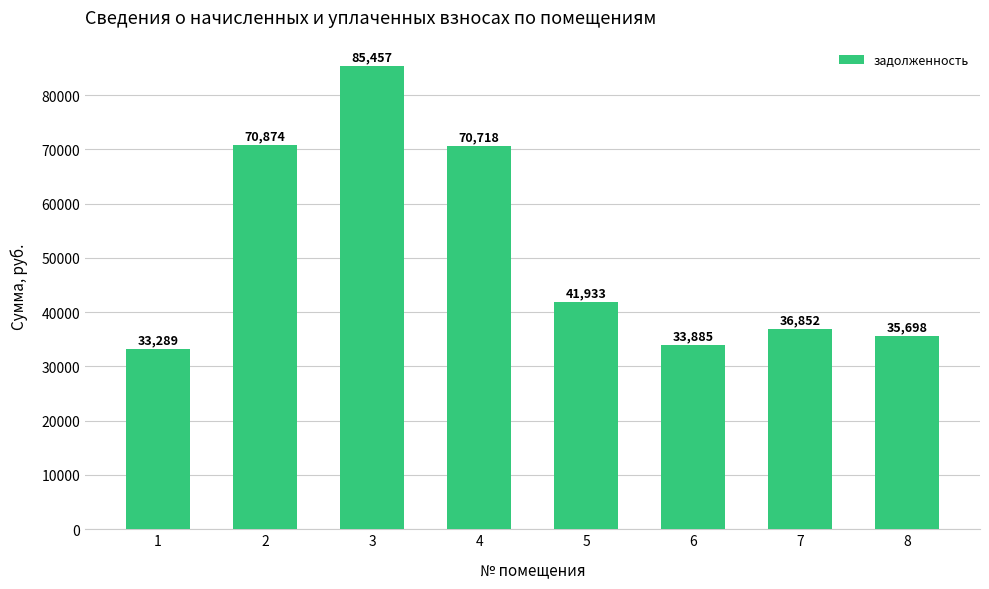

What is the value of the 8th bar from the left?

35698.5